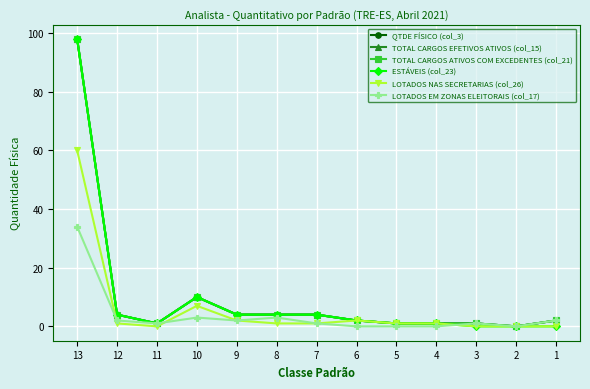

The value of LOTADOS EM ZONAS ELEITORAIS (col_17) at 11 is 1. True or false?

True